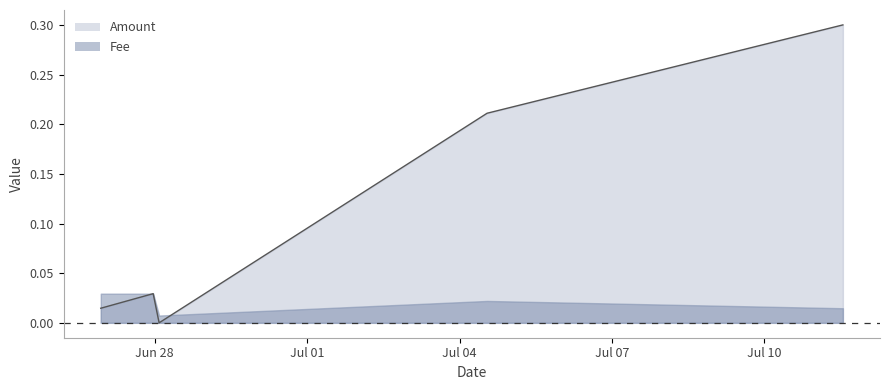

What position from the left is 2021-07-04 12:59:34?

4